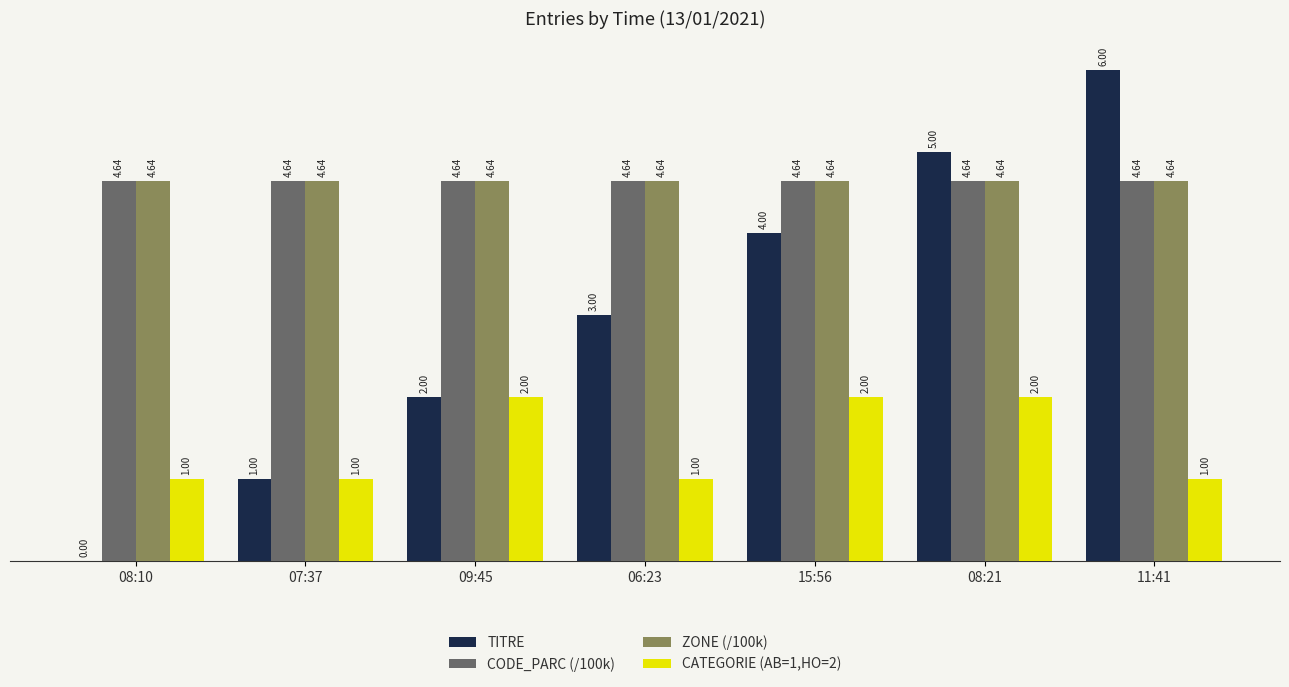

Which series changed the most between 07:37 and 15:56?

TITRE